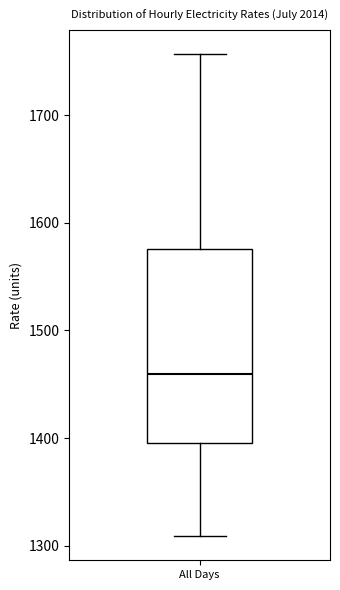

Where does the median line of the box for All Days sit on the y-axis? The values are not printed on the chart, so give them approximately, as read against the axis.

1460